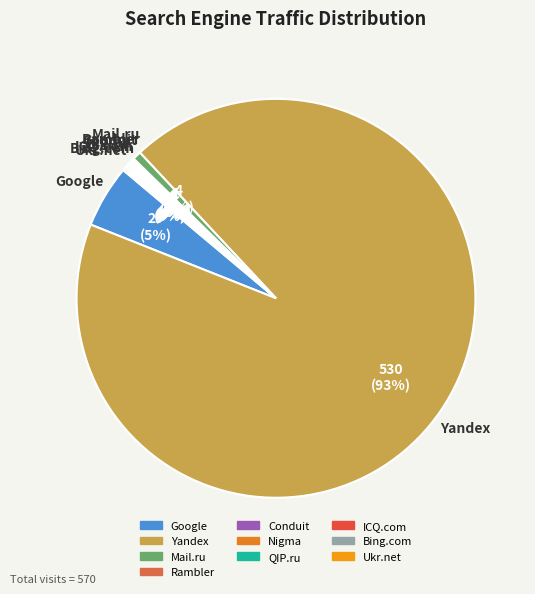

Is it true that Yandex is 85% of the pie?

False